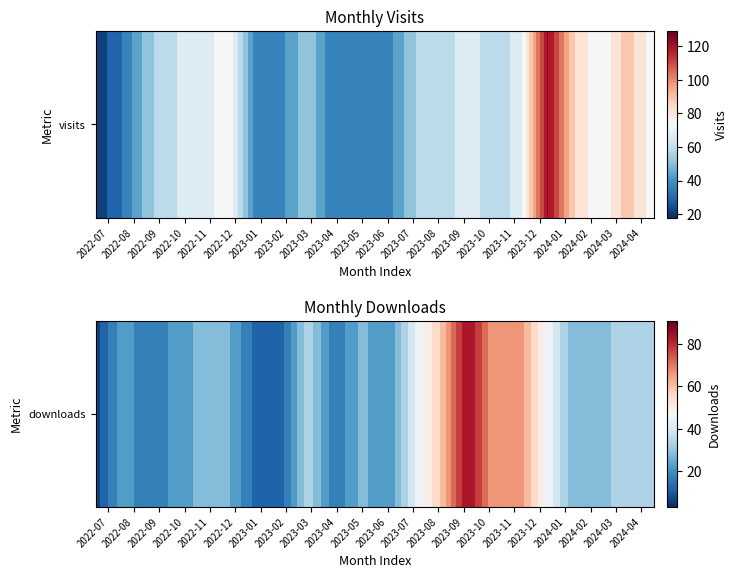

How many values exceed 26?

9